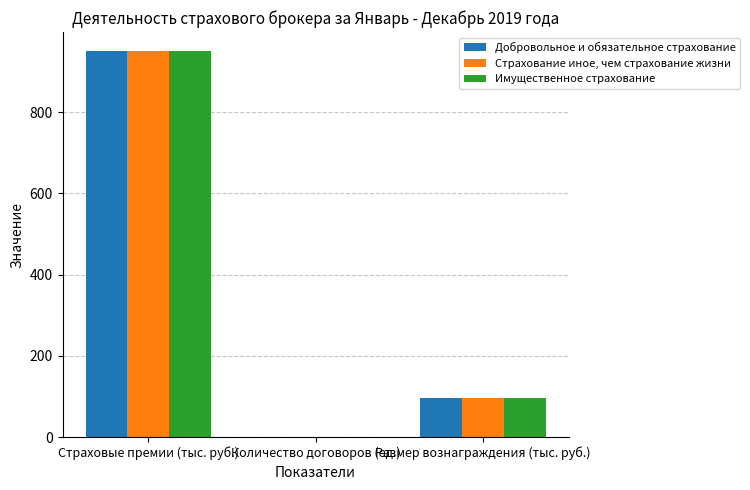

What is the total value across all series at Страховые премии (тыс. руб.)?

2850